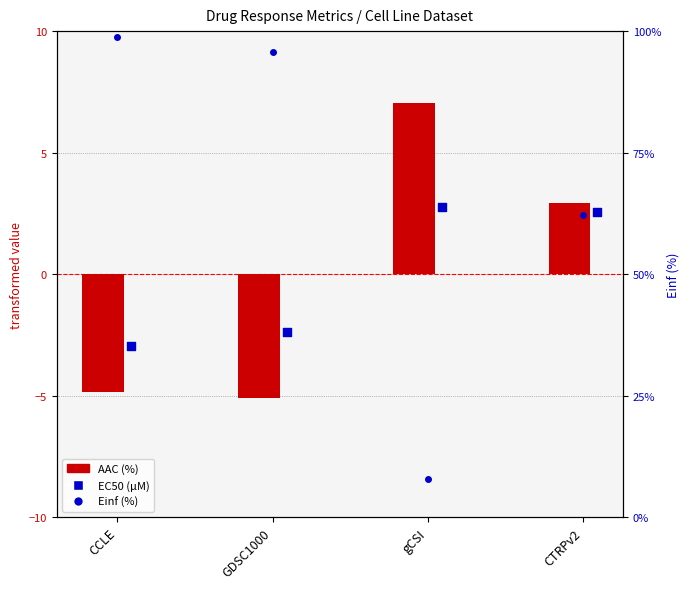

Which series reaches the maximum Y coordinate?

Einf (%)